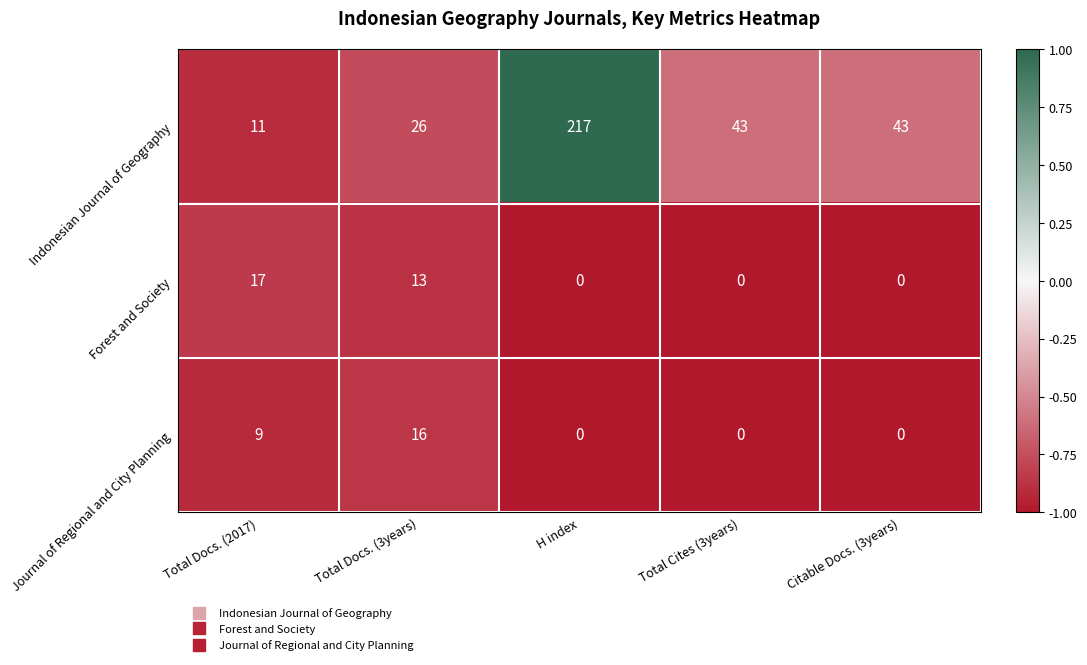

True or false: Forest and Society has a value of 17 at Total Docs. (2017).

True